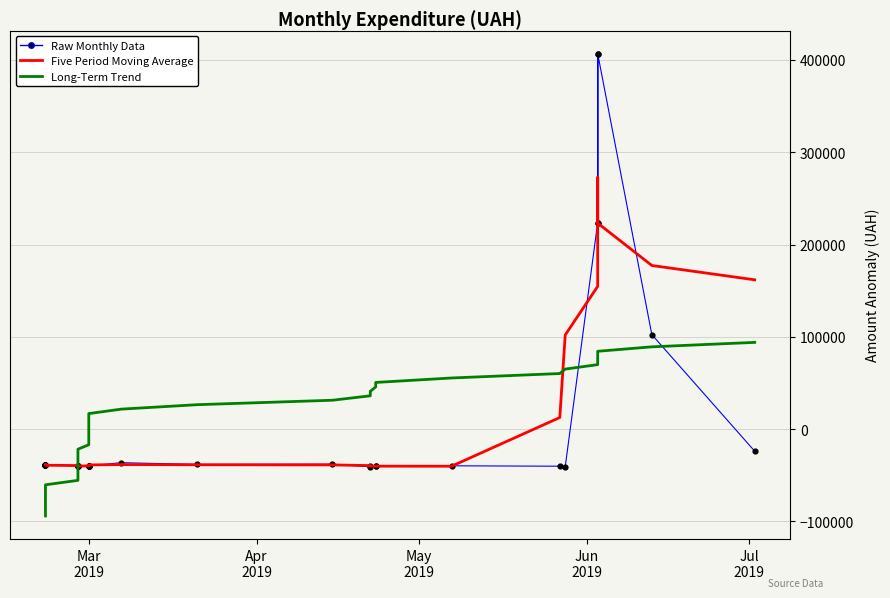

What are all the series names shown in the legend?

Raw Monthly Data, Five Period Moving Average, Long-Term Trend